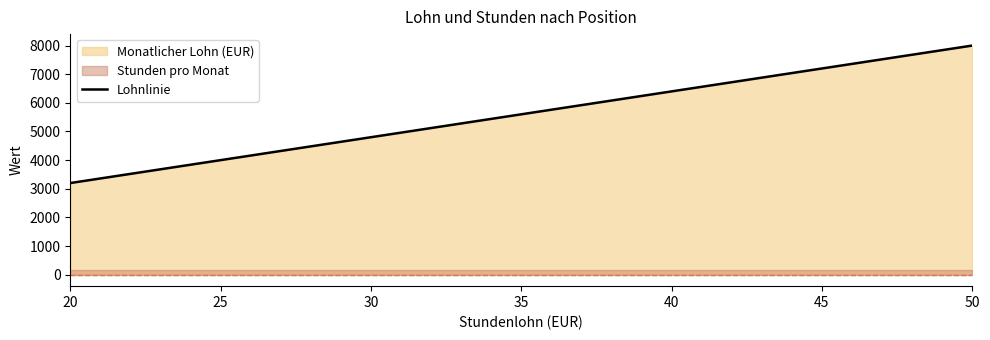

The value of Lohnlinie at 20 is 2105. True or false?

False